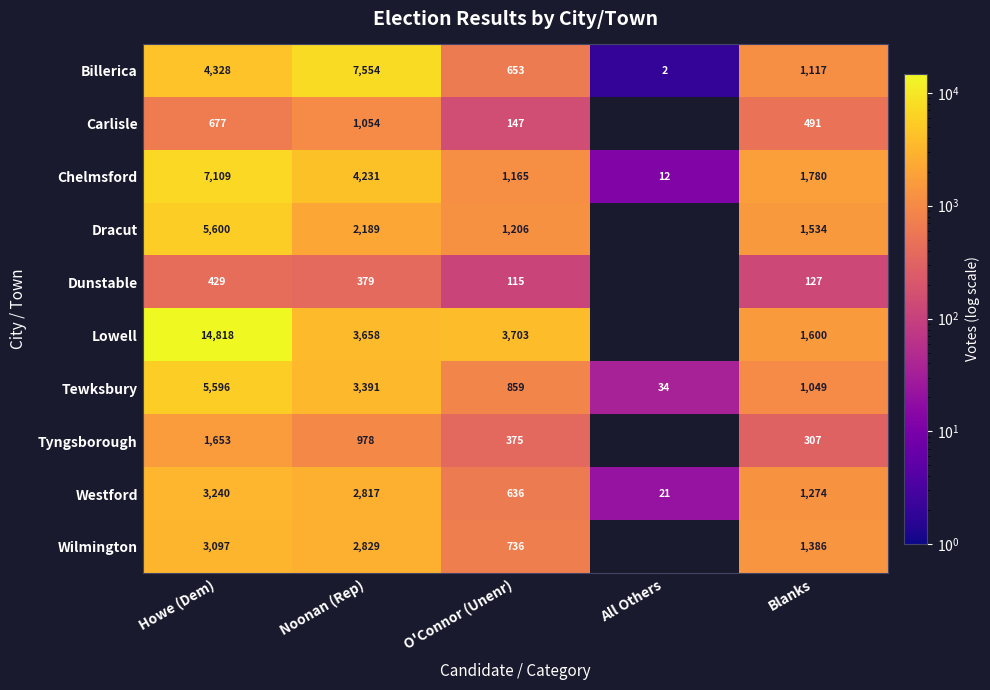

Is it true that Dunstable equals 115 at O'Connor (Unenr)?

True